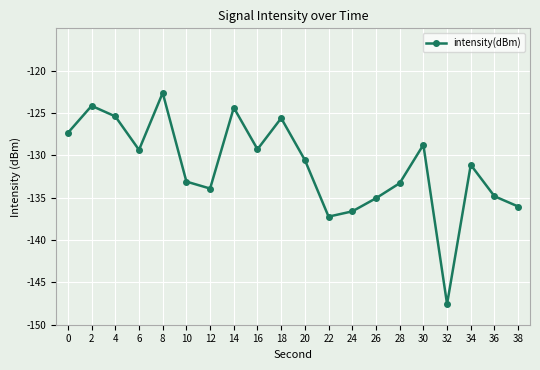

Is it true that the value at 36 is -134.8?

True